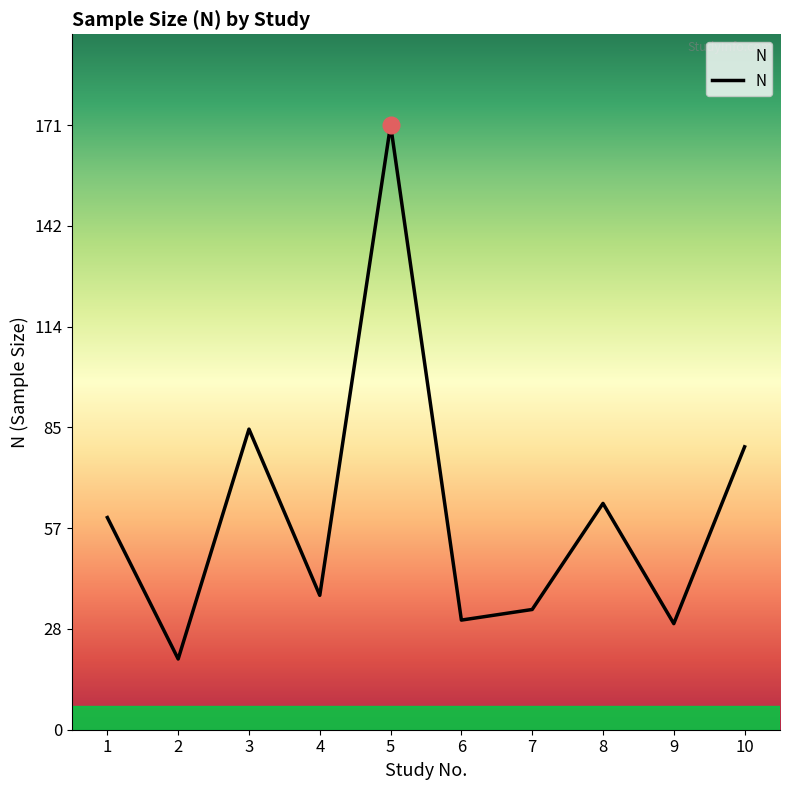

What is the change in value from 3 to 5?

+86